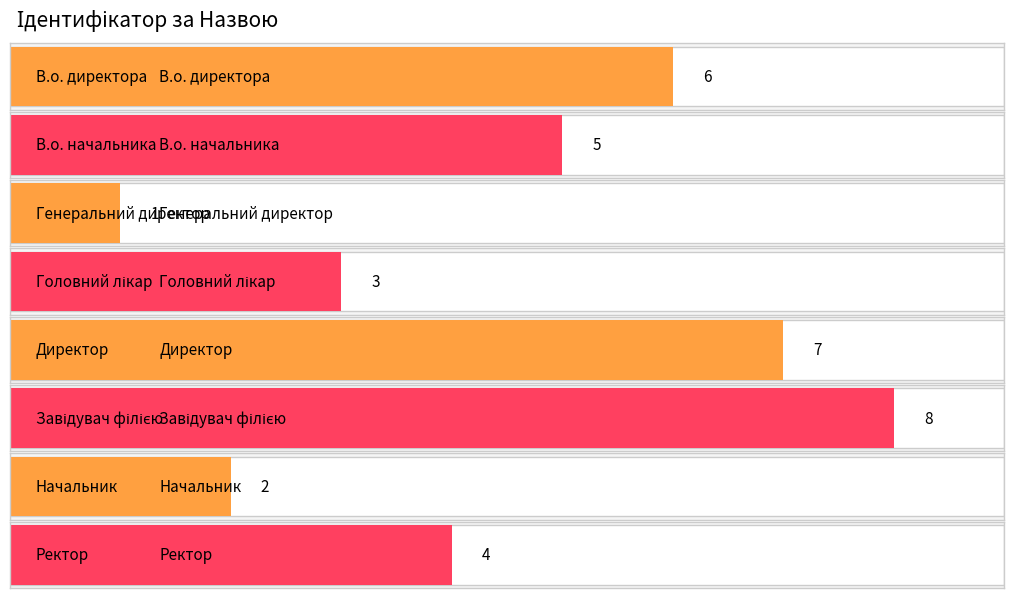

Rank the categories by value from highest to lowest.

Завідувач філією, Директор, В.о. директора, В.о. начальника, Ректор, Головний лікар, Начальник, Генеральний директор